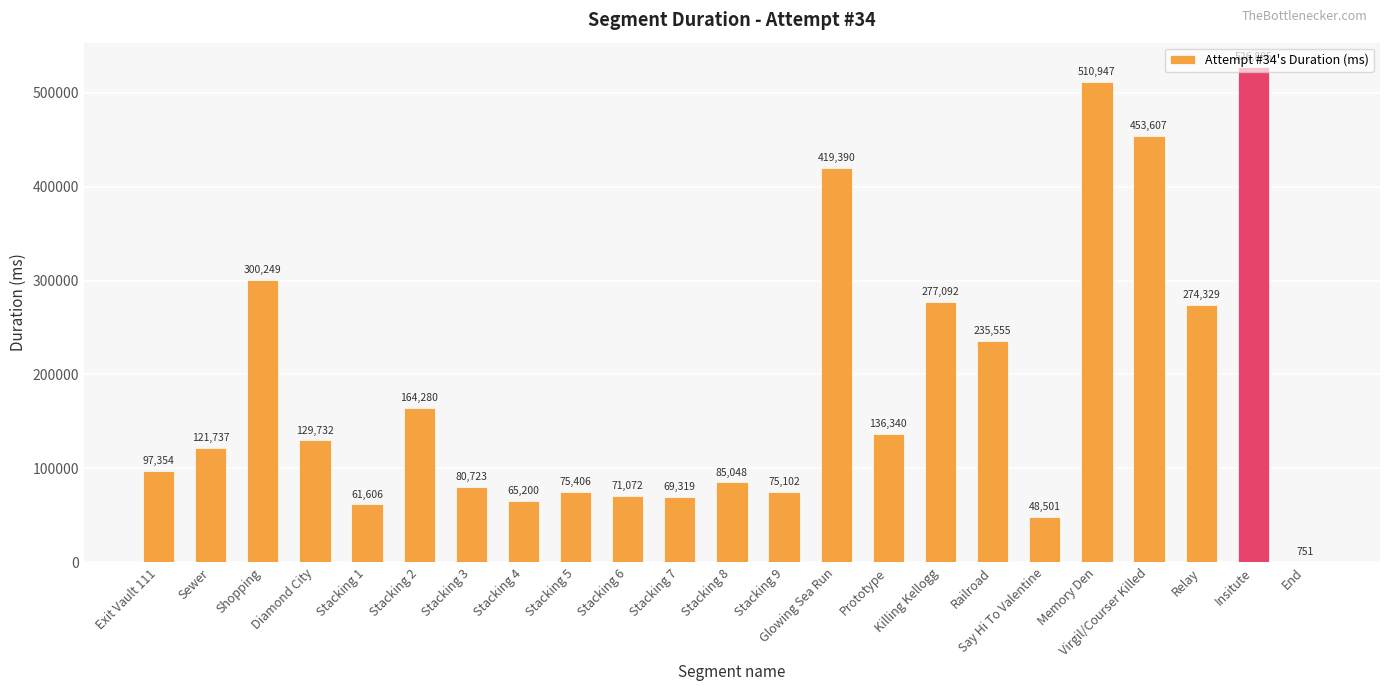

Reading left to right, what are all the values shown in this chart?

Exit Vault 111=97354	Sewer=121737	Shopping=300249	Diamond City=129732	Stacking 1=61606	Stacking 2=164280	Stacking 3=80723	Stacking 4=65200	Stacking 5=75406	Stacking 6=71072	Stacking 7=69319	Stacking 8=85048	Stacking 9=75102	Glowing Sea Run=419390	Prototype=136340	Killing Kellogg=277092	Railroad=235555	Say Hi To Valentine=48501	Memory Den=510947	Virgil/Courser Killed=453607	Relay=274329	Insitute=526885	End=751